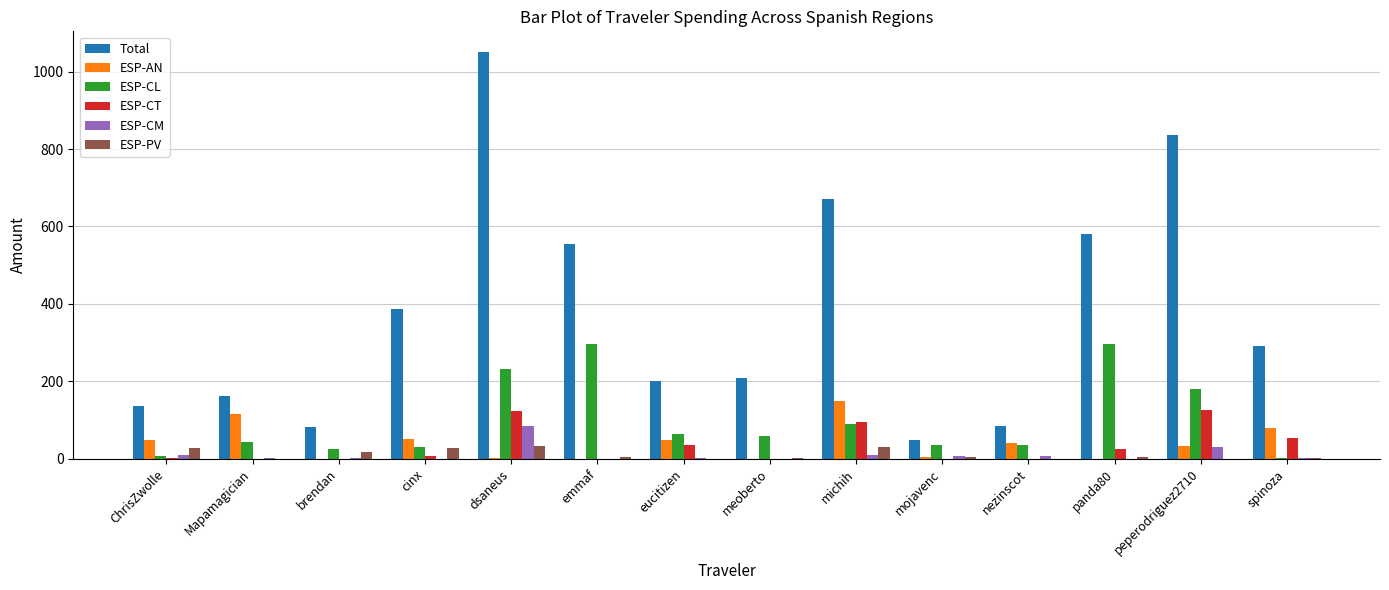

At which label does ESP-CM first exceed 2?

ChrisZwolle